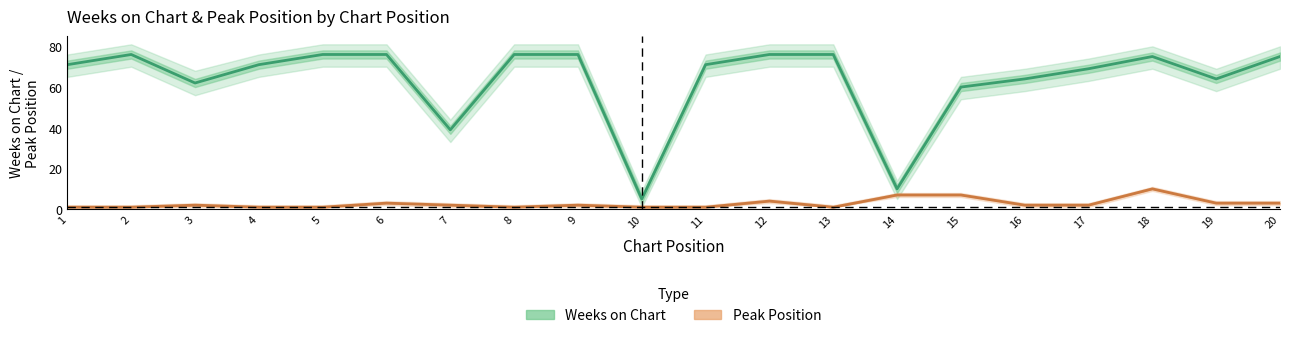

True or false: Peak Position has more than 1 points higher than both neighbors.

True